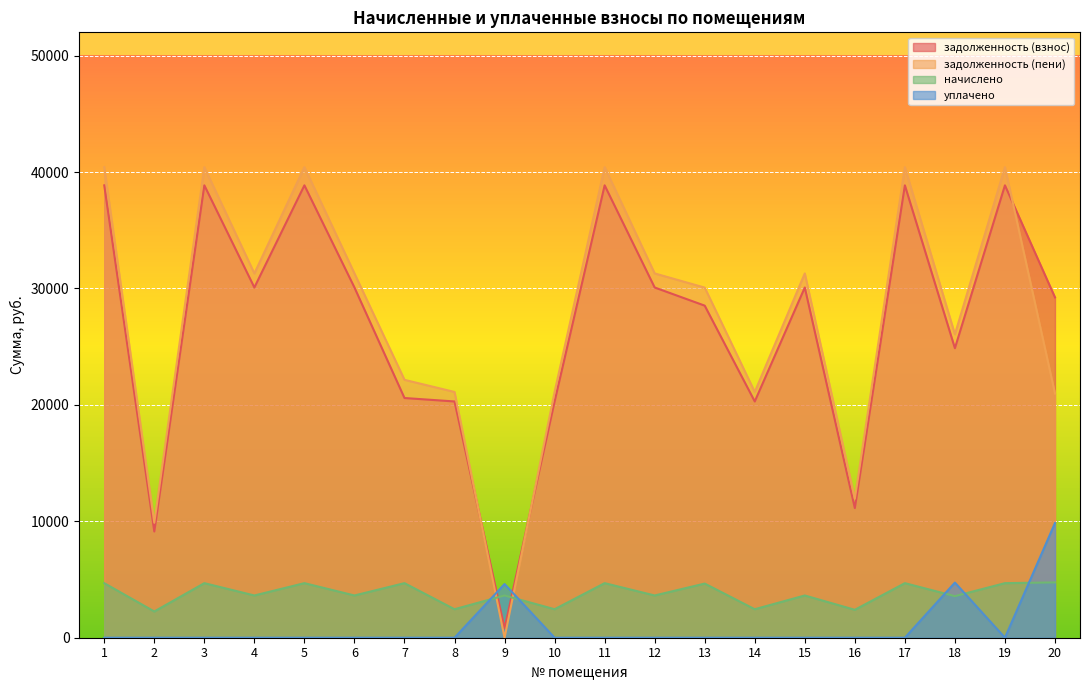

How many lines are shown in the chart?

4